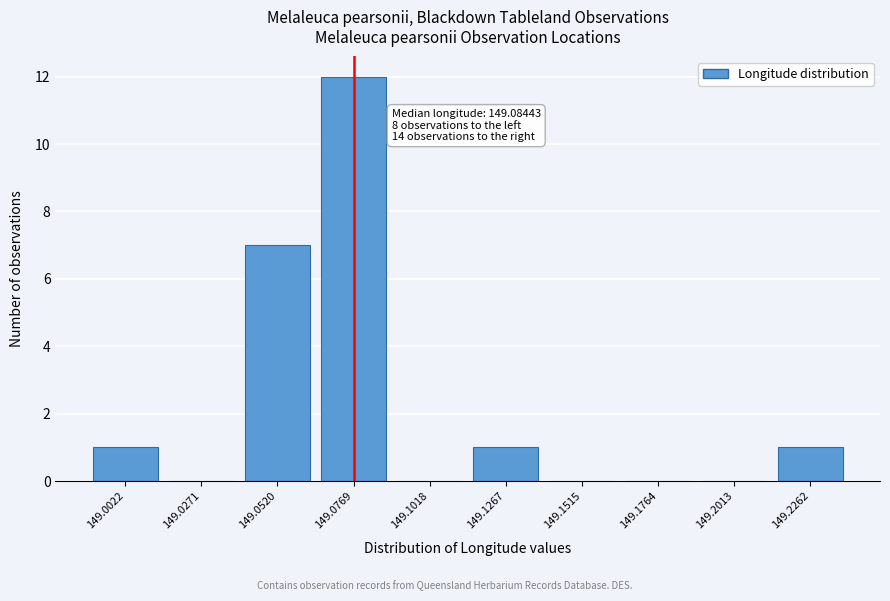

Reading left to right, transcribe all the data shown in this chart.

149.0022=1	149.0271=0	149.0520=7	149.0769=12	149.1018=0	149.1267=1	149.1515=0	149.1764=0	149.2013=0	149.2262=1